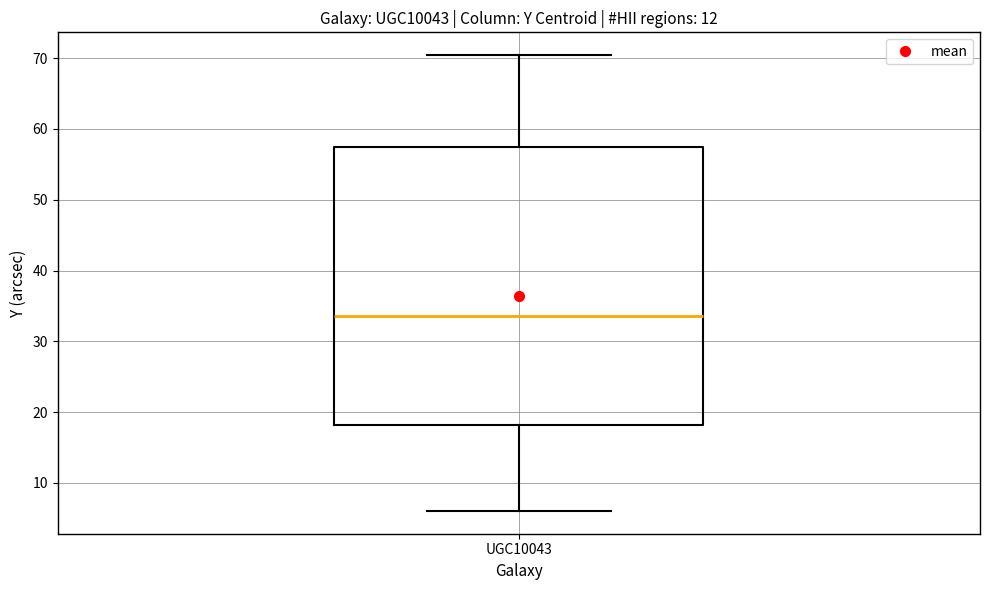

Where is the upper edge of the box for UGC10043 on the y-axis? The values are not printed on the chart, so give them approximately, as read against the axis.

57